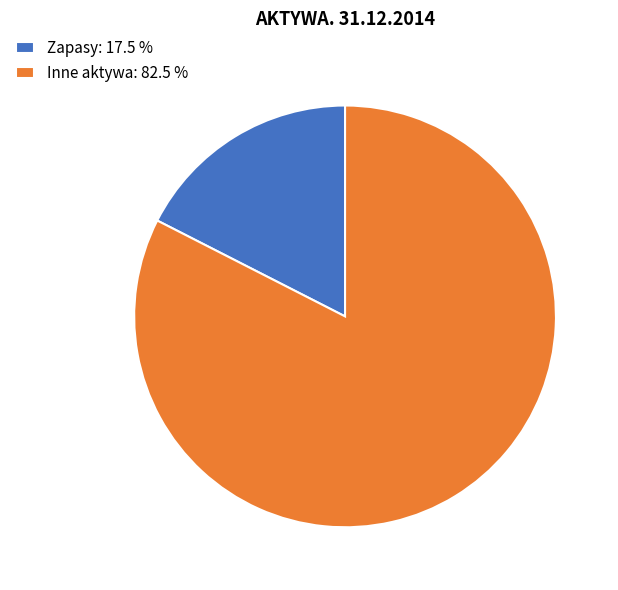

What is the ratio of the value at Inne aktywa: 82.5 % to the value at Zapasy: 17.5 %?

4.7